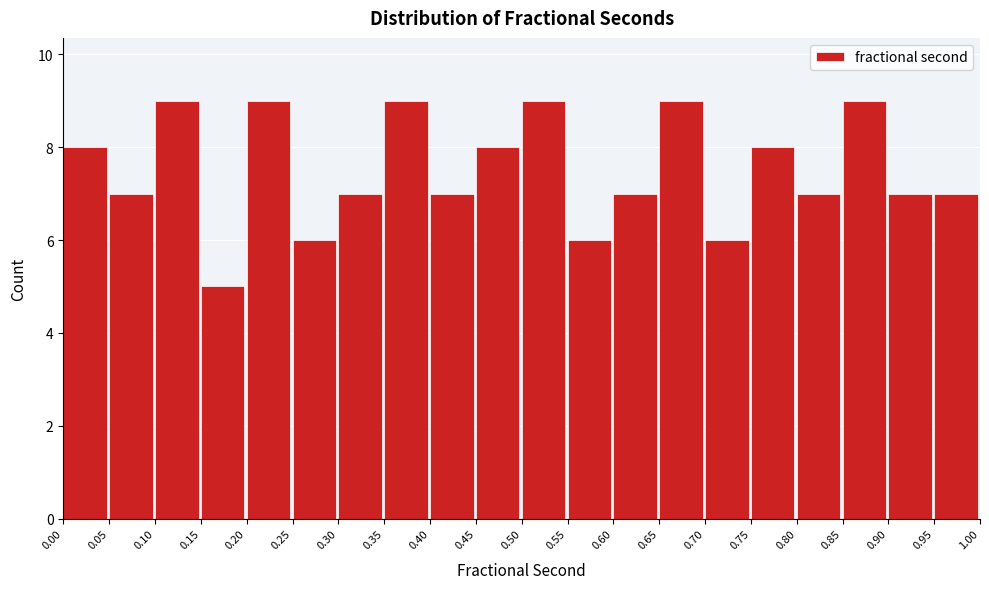

Reading left to right, transcribe this chart: for each bar, give the range it covers on the x-axis and its height. The values are not printed on the chart, so give them approximately, as read against the axis.

0.00 to 0.05: 8
0.05 to 0.10: 7
0.10 to 0.15: 9
0.15 to 0.20: 5
0.20 to 0.25: 9
0.25 to 0.30: 6
0.30 to 0.35: 7
0.35 to 0.40: 9
0.40 to 0.45: 7
0.45 to 0.50: 8
0.50 to 0.55: 9
0.55 to 0.60: 6
0.60 to 0.65: 7
0.65 to 0.70: 9
0.70 to 0.75: 6
0.75 to 0.80: 8
0.80 to 0.85: 7
0.85 to 0.90: 9
0.90 to 0.95: 7
0.95 to 1.00: 7